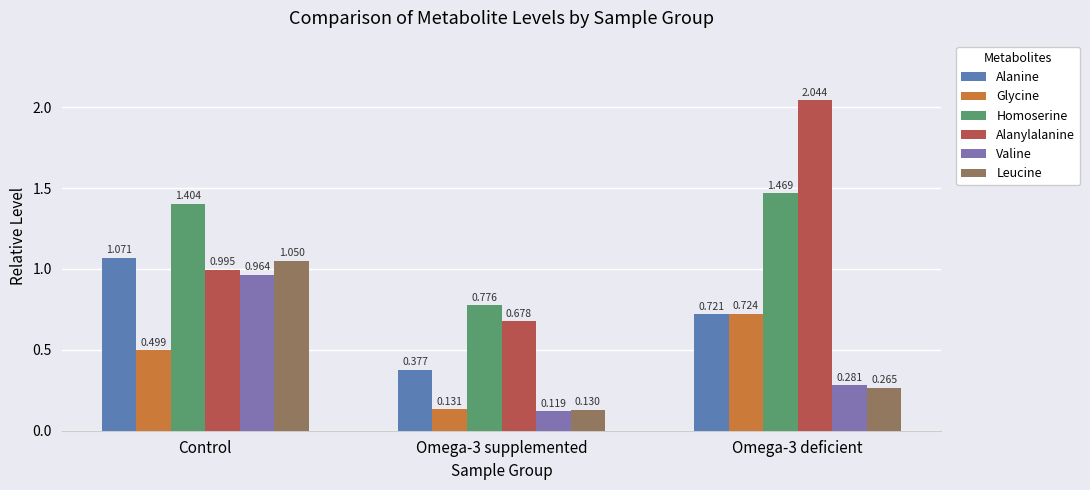

At which category is the sum across all series the highest?

Control